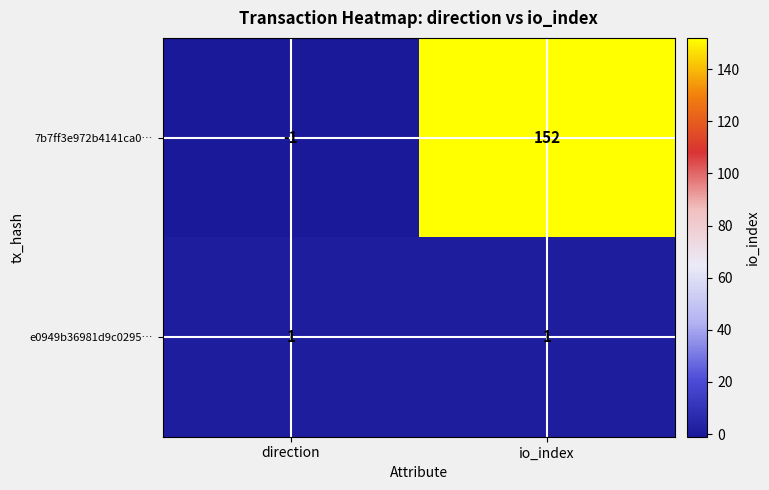

Is it true that e0949b36981d9c0295… equals 0 at direction?

False